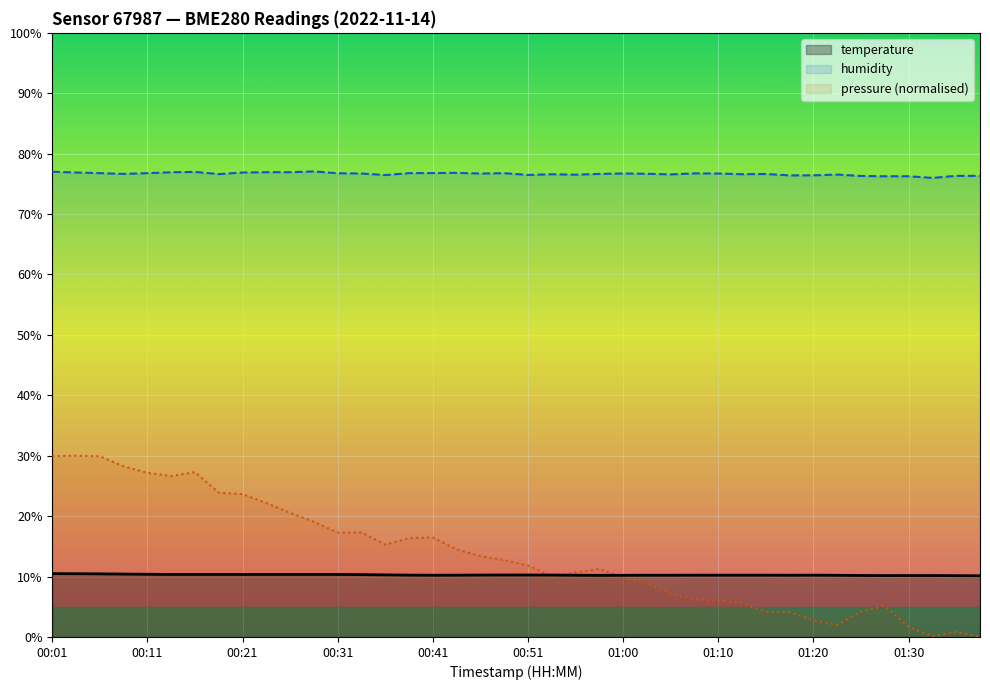

What is the label of the 12th point from the left?

00:28